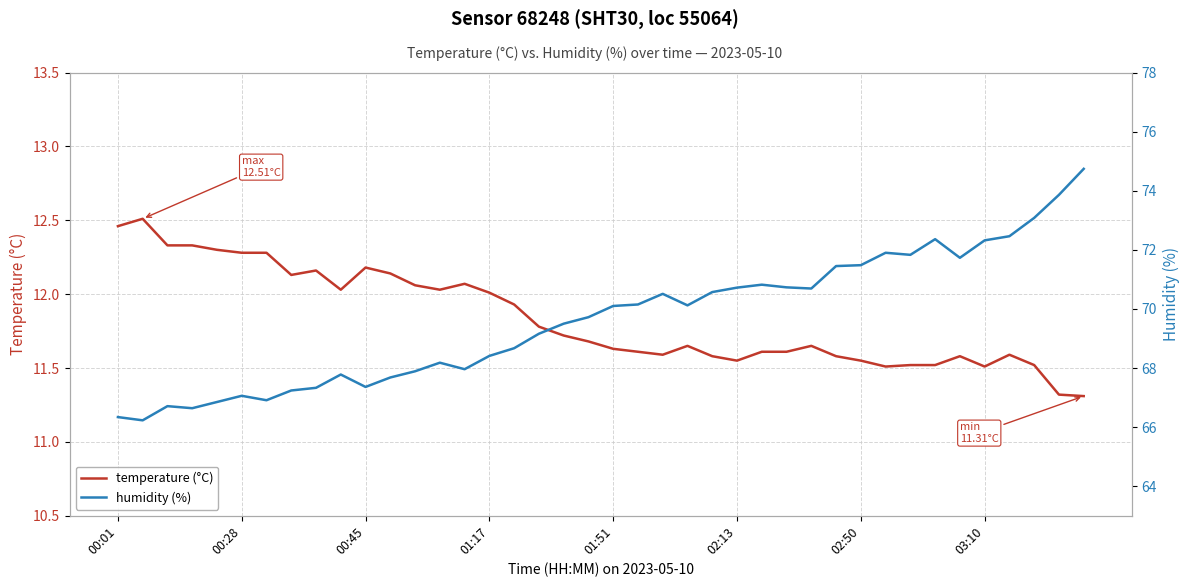

True or false: temperature (°C) has a value of 7.8 at 00:28.

False